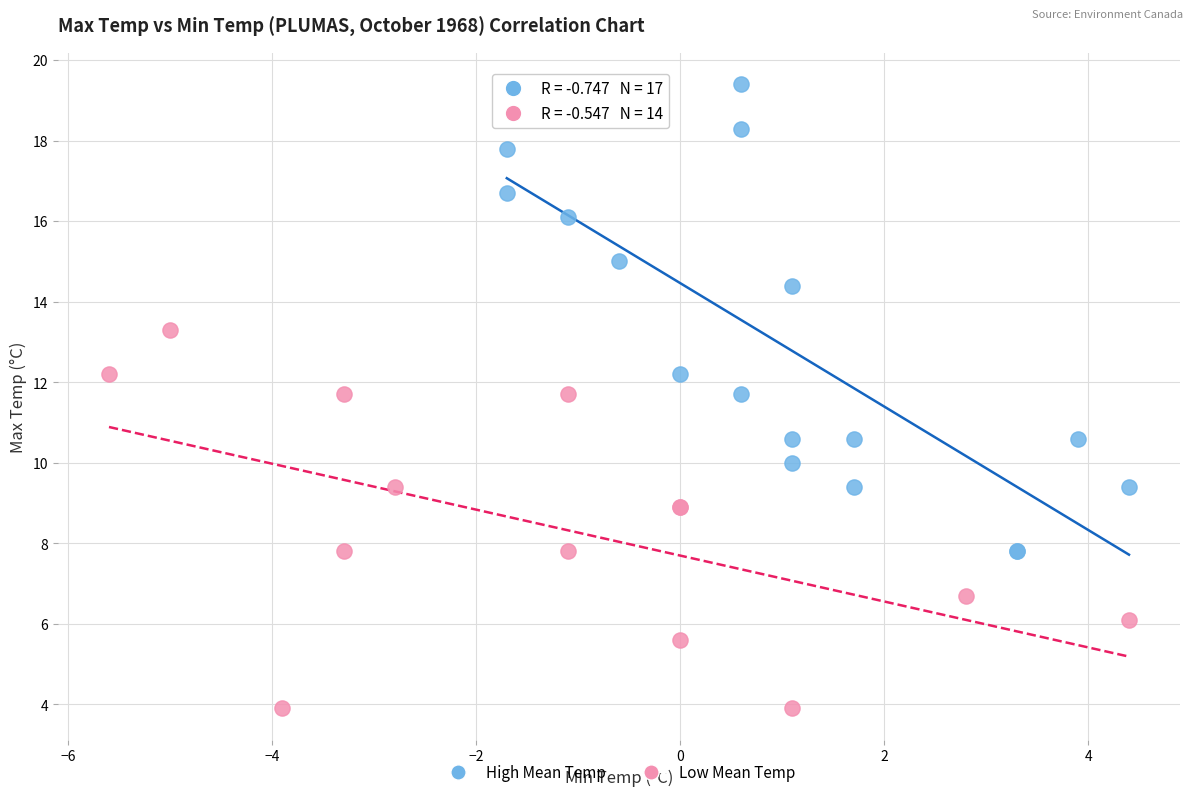

Which series has the widest spread of Y values?

High Mean Temp